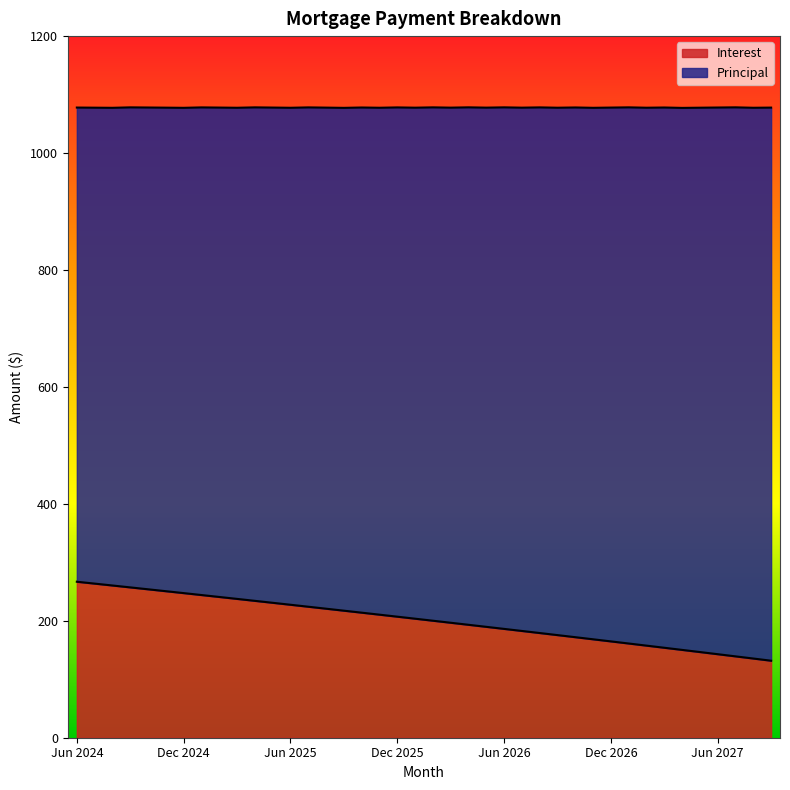

What is the sum of all values?

8037.9